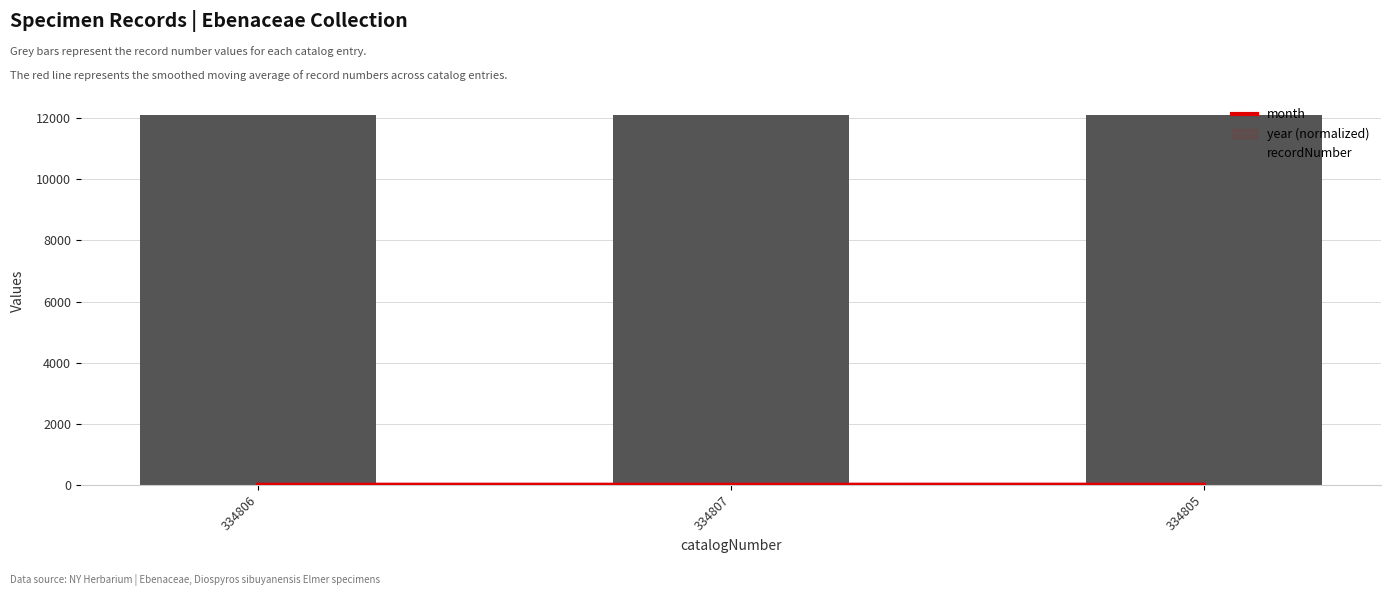

What is the spread (max minus min) of values at 334806?

12087